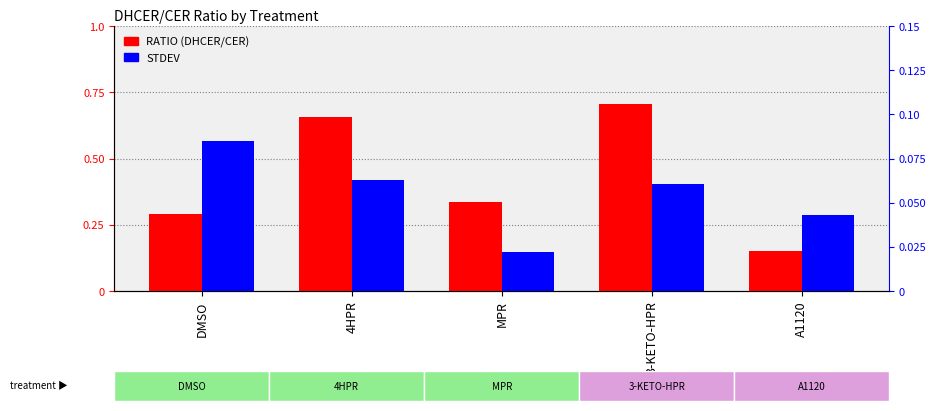

At which category is the sum across all series the highest?

3-KETO-HPR